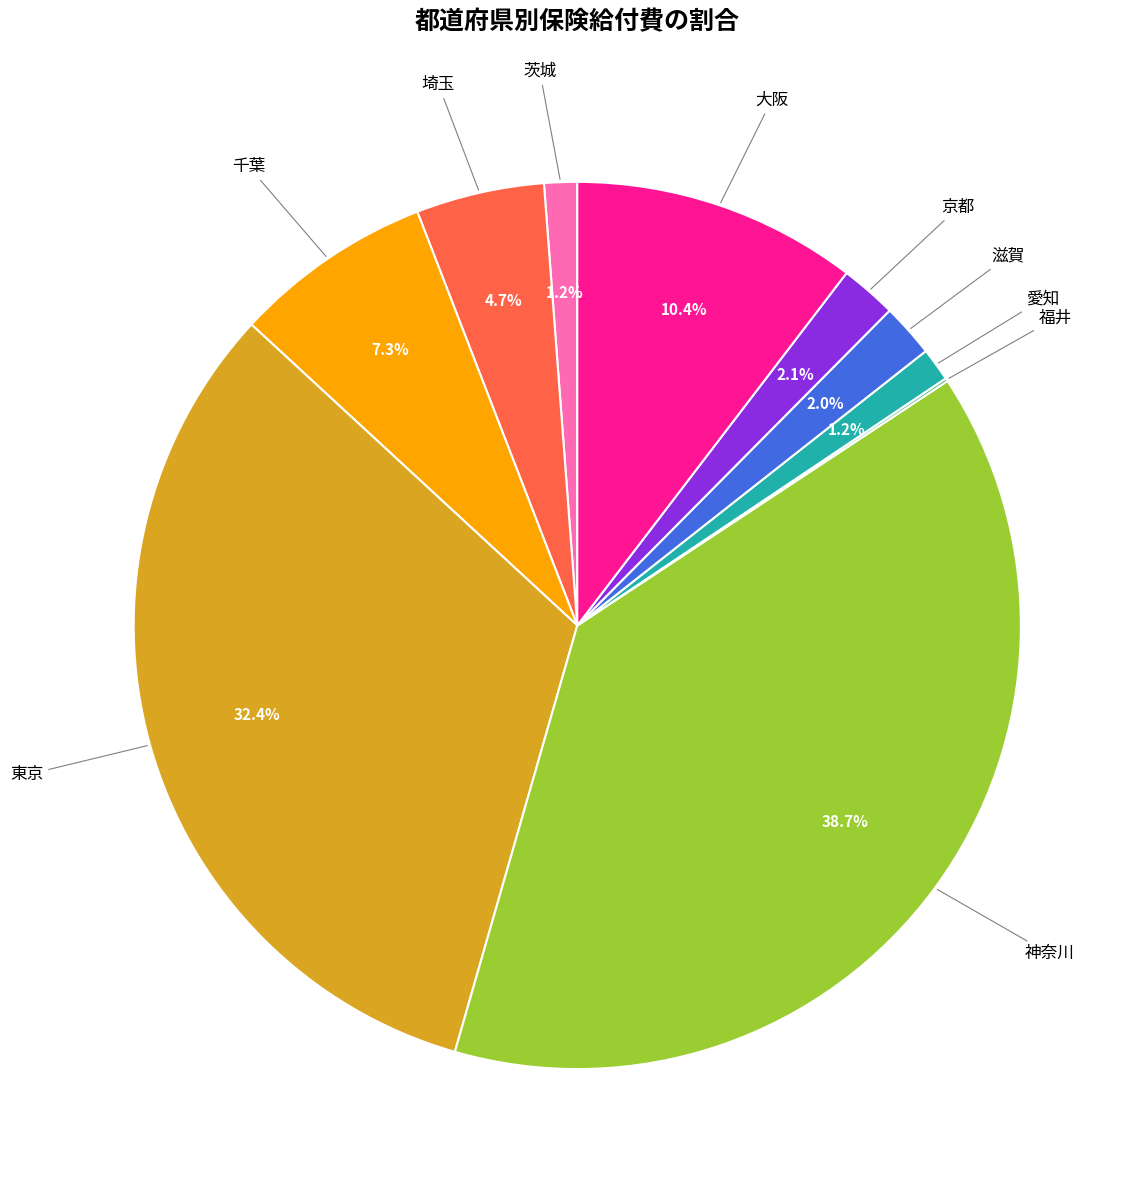

Which has a higher value, 神奈川 or 滋賀?

神奈川